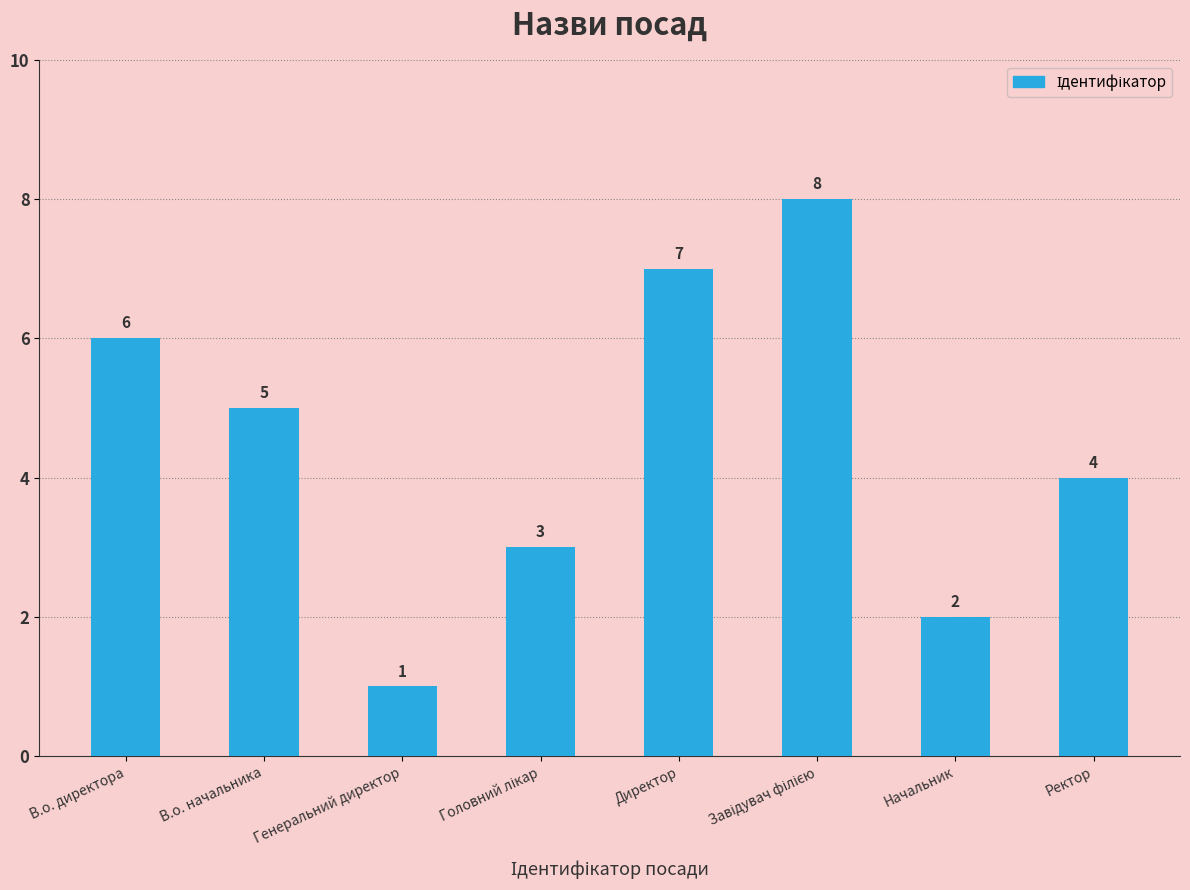

What is the sum of all values?

36